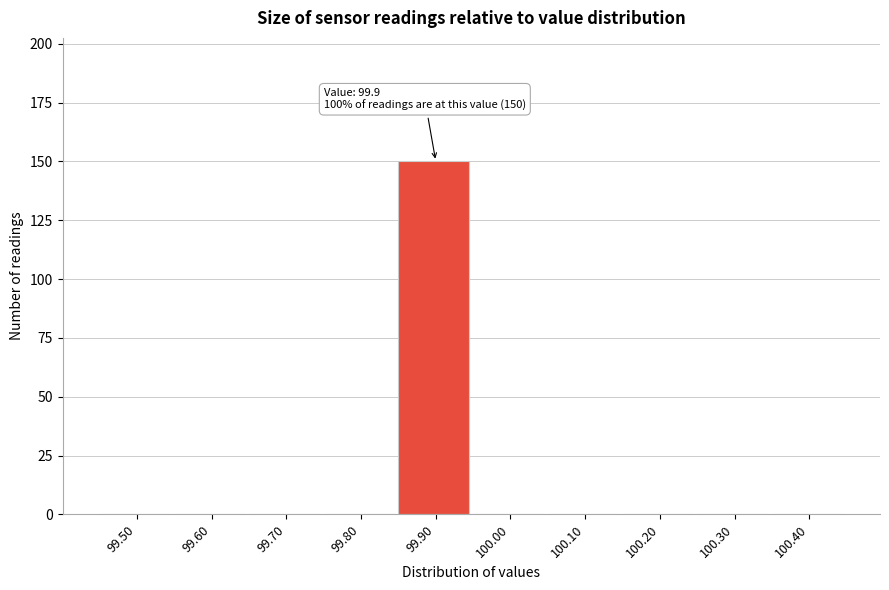

Reading left to right, list all the values displayed in this chart.

99.50=0	99.60=0	99.70=0	99.80=0	99.90=150	100.00=0	100.10=0	100.20=0	100.30=0	100.40=0